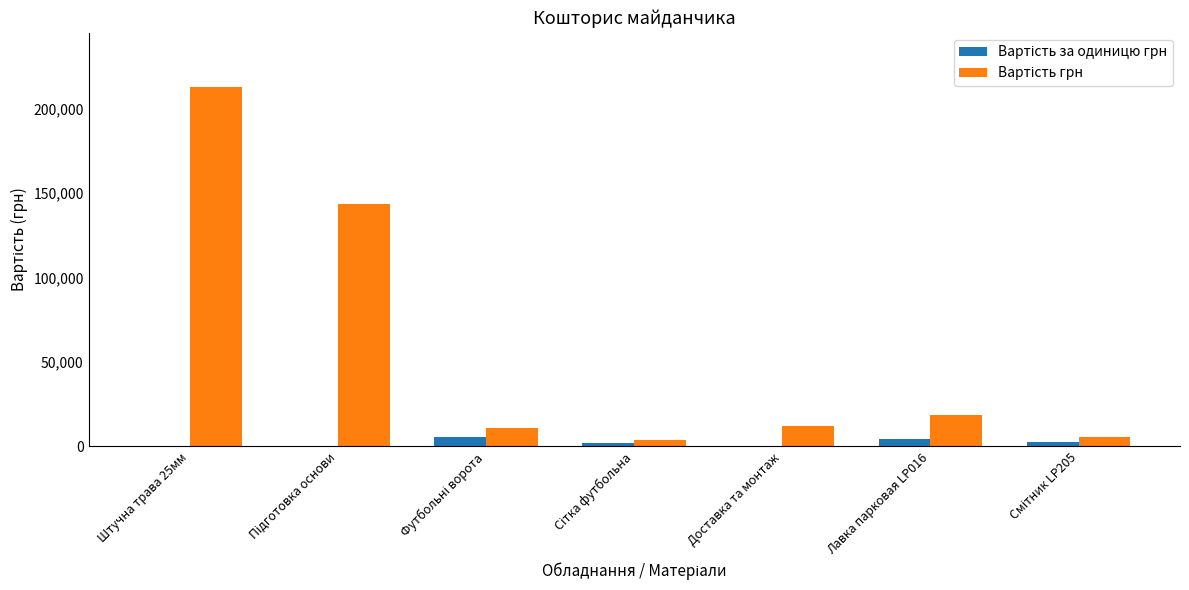

At which category is the sum across all series the highest?

Штучна трава 25мм